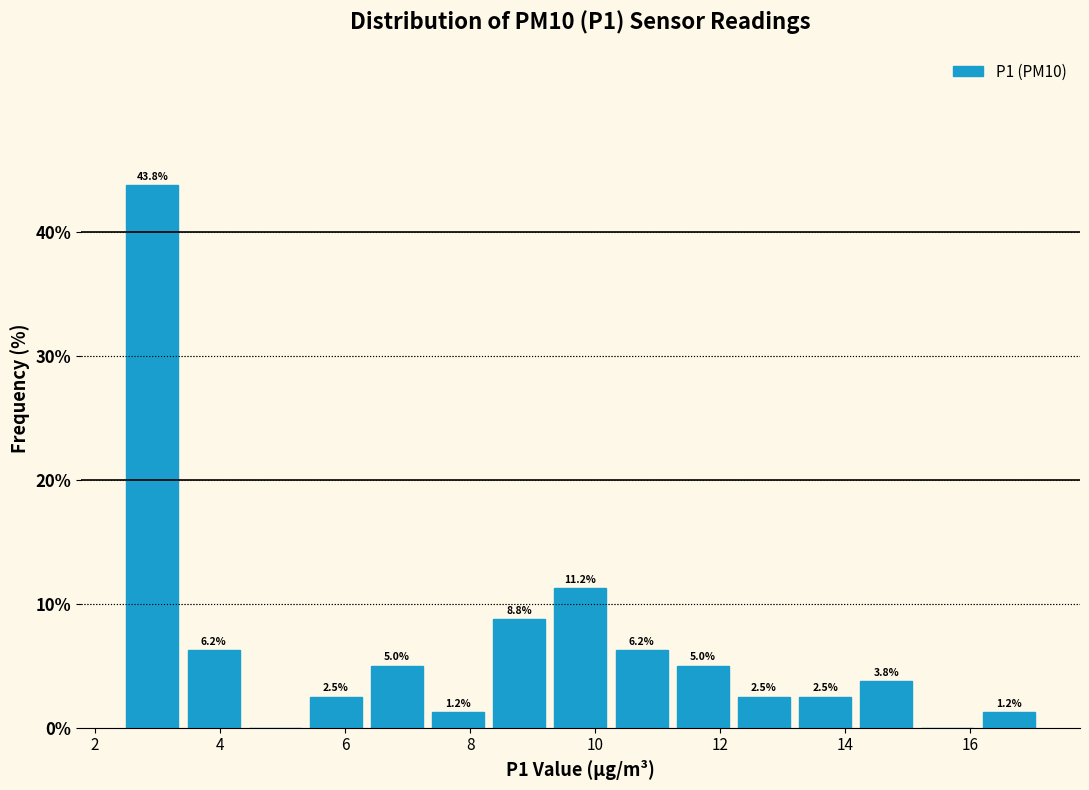

Over which range of the x-axis is the bar tallest?

2.4 to 3.4